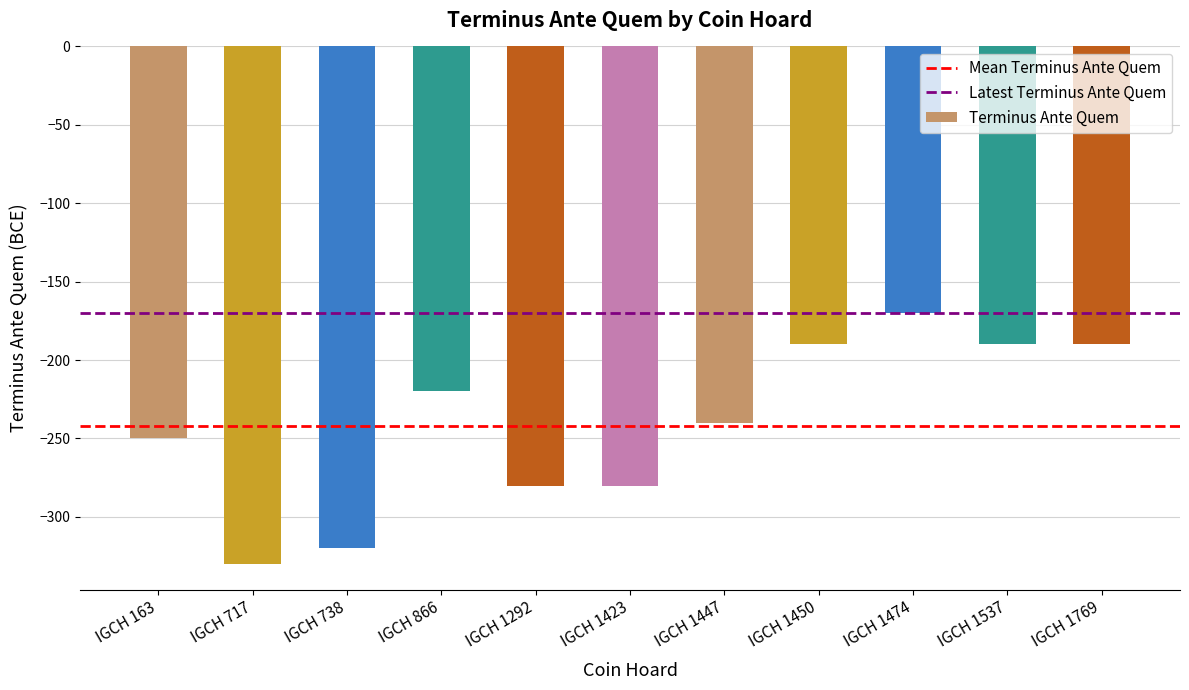

How many bars are there in total?

11